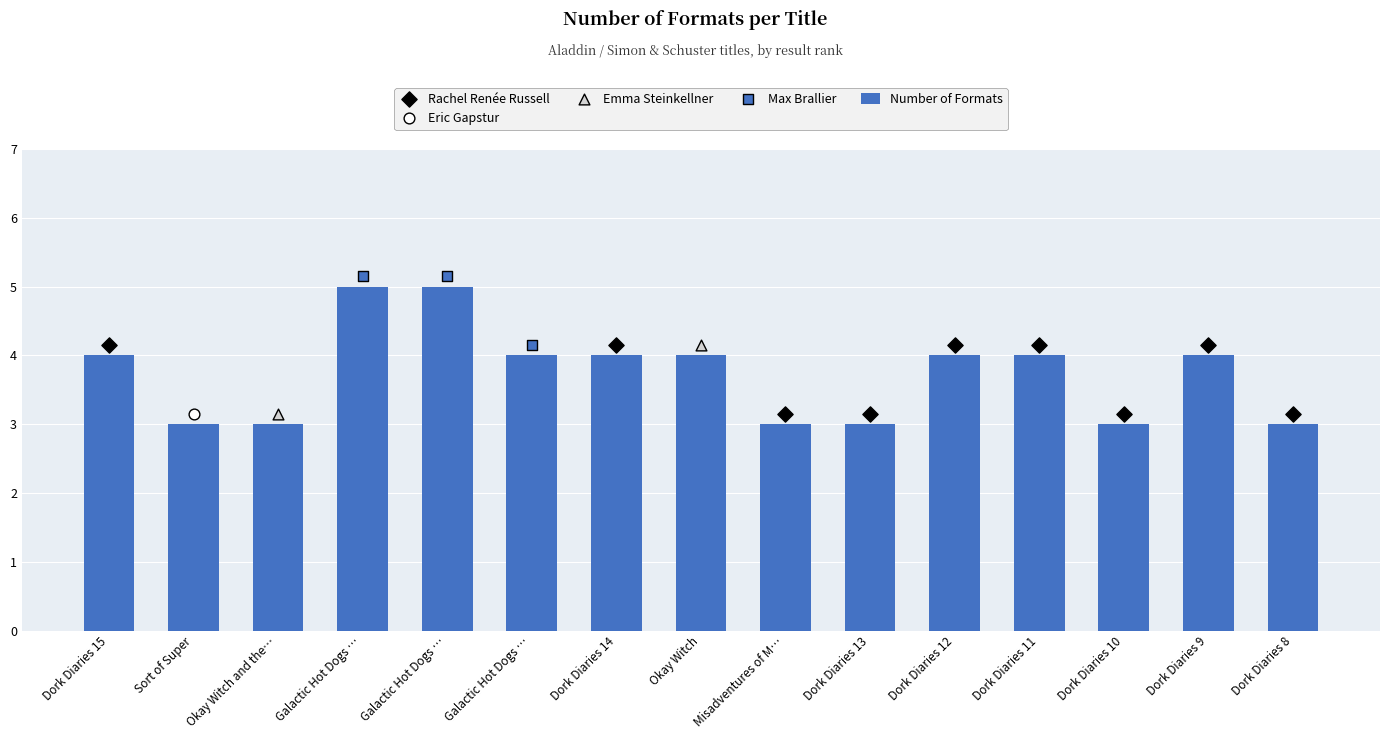

What is the ratio of the value at Galactic Hot Dogs … to the value at Dork Diaries 14?

1.2